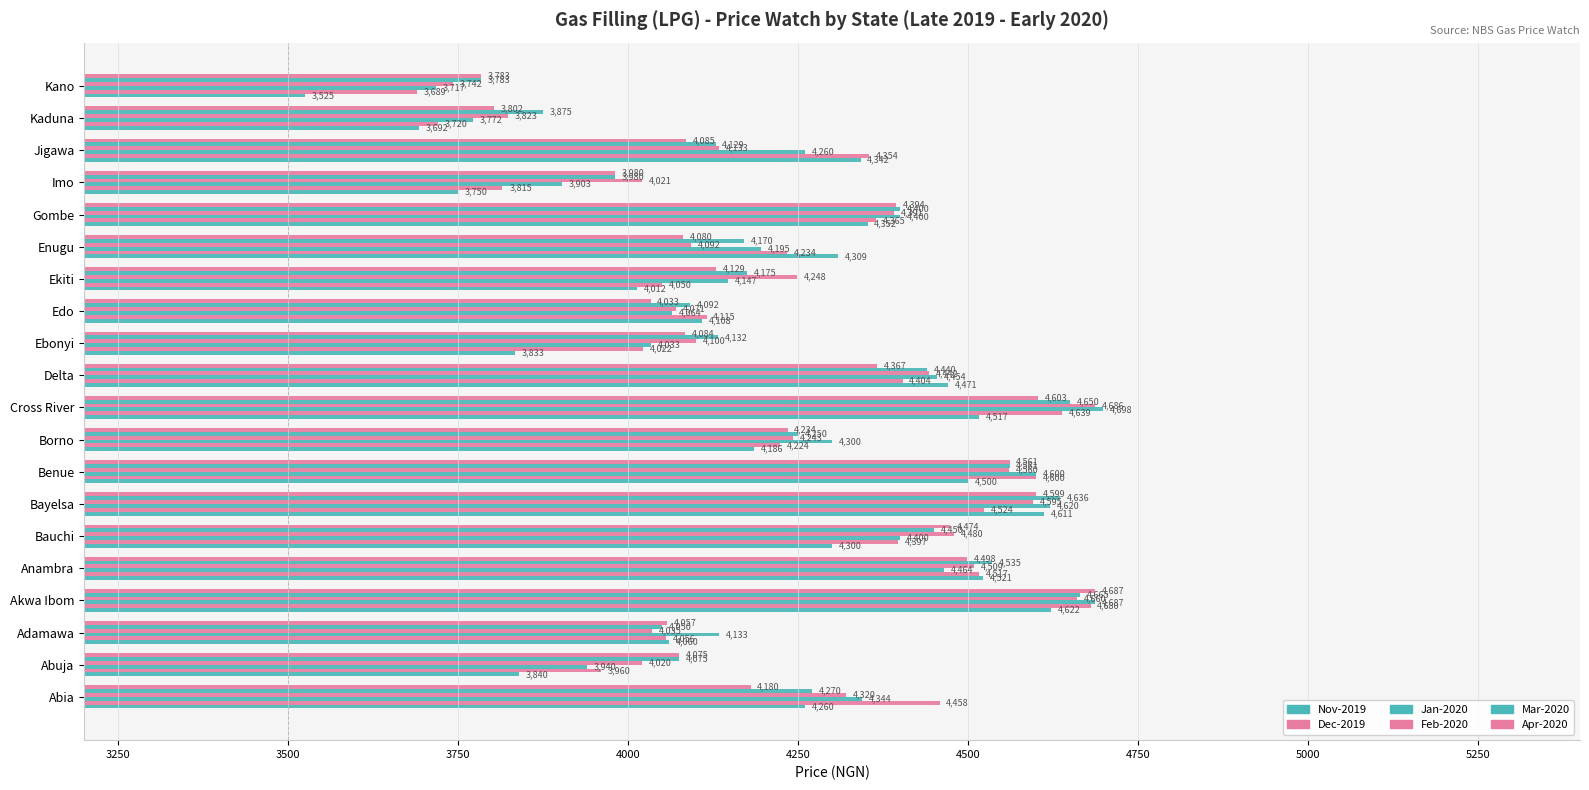

How many values in the Nov-2019 series are below 4300?

10